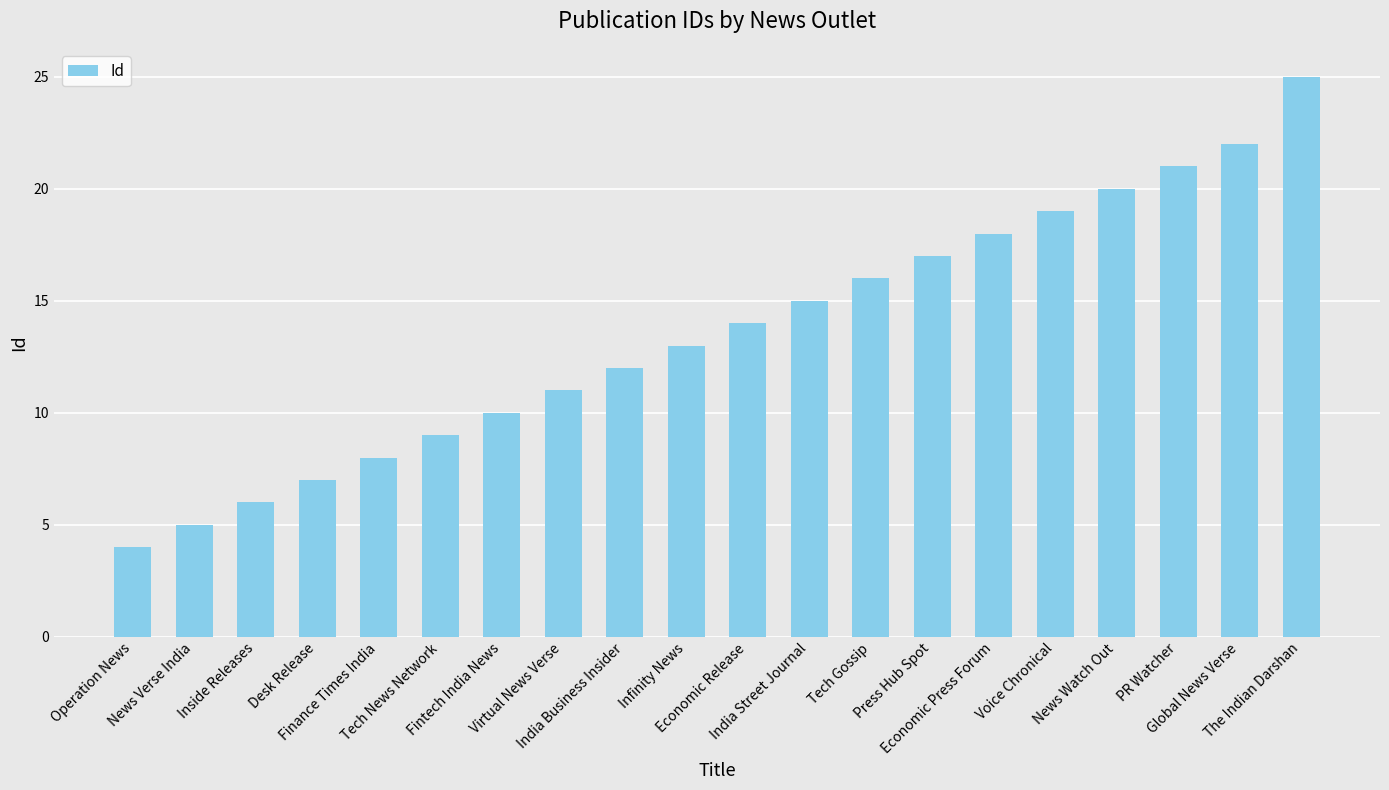

List the labels in order of value, smallest first.

Operation News, News Verse India, Inside Releases, Desk Release, Finance Times India, Tech News Network, Fintech India News, Virtual News Verse, India Business Insider, Infinity News, Economic Release, India Street Journal, Tech Gossip, Press Hub Spot, Economic Press Forum, Voice Chronical, News Watch Out, PR Watcher, Global News Verse, The Indian Darshan